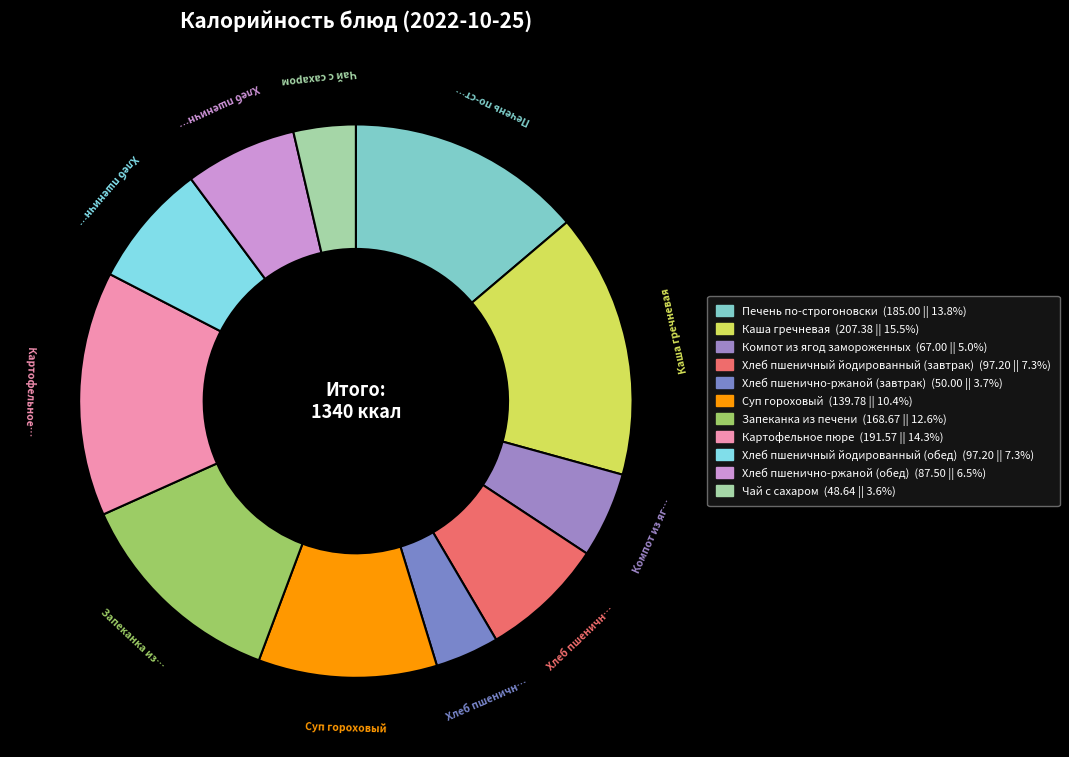

What is the largest slice in the pie chart?

Каша гречневая